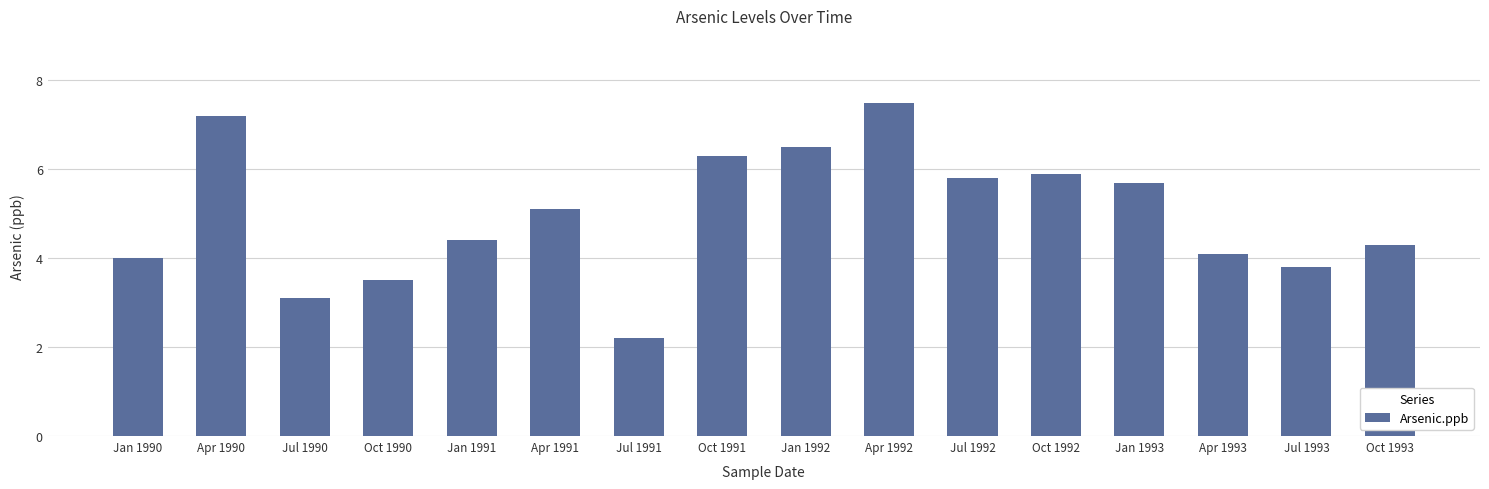

Rank the categories by value from lowest to highest.

Jul 1991, Jul 1990, Oct 1990, Jul 1993, Jan 1990, Apr 1993, Oct 1993, Jan 1991, Apr 1991, Jan 1993, Jul 1992, Oct 1992, Oct 1991, Jan 1992, Apr 1990, Apr 1992